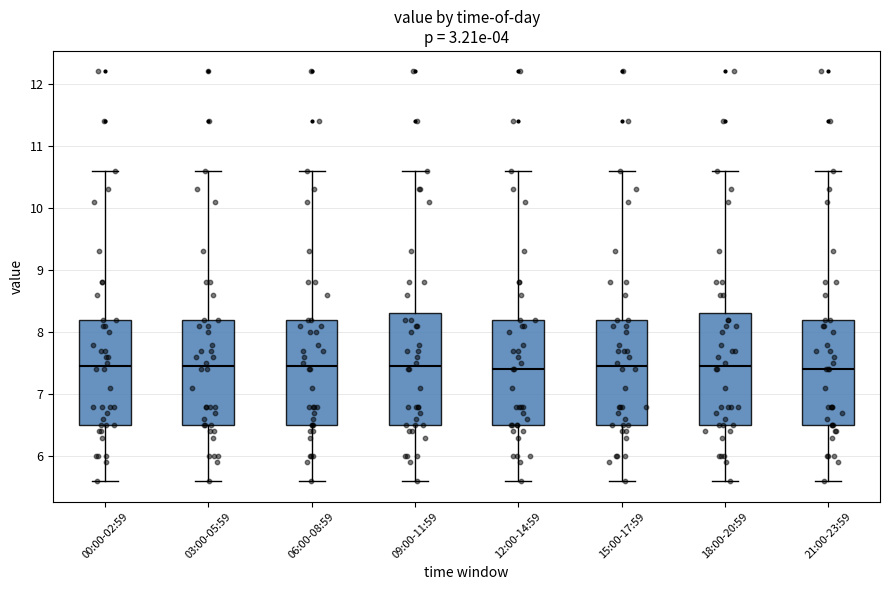

Reading left to right, transcribe this box plot: for each box, give where its median line is, the range the box spans, and where its two whiskers end, as read against the y-axis. The values are not printed on the chart, so give them approximately, as read against the axis.

00:00-02:59: median 7.5, box 6.5 to 8.2, whiskers 5.6 to 10.6
03:00-05:59: median 7.5, box 6.5 to 8.2, whiskers 5.6 to 10.6
06:00-08:59: median 7.5, box 6.5 to 8.2, whiskers 5.6 to 10.6
09:00-11:59: median 7.5, box 6.5 to 8.3, whiskers 5.6 to 10.6
12:00-14:59: median 7.4, box 6.5 to 8.2, whiskers 5.6 to 10.6
15:00-17:59: median 7.5, box 6.5 to 8.2, whiskers 5.6 to 10.6
18:00-20:59: median 7.5, box 6.5 to 8.3, whiskers 5.6 to 10.6
21:00-23:59: median 7.4, box 6.5 to 8.2, whiskers 5.6 to 10.6